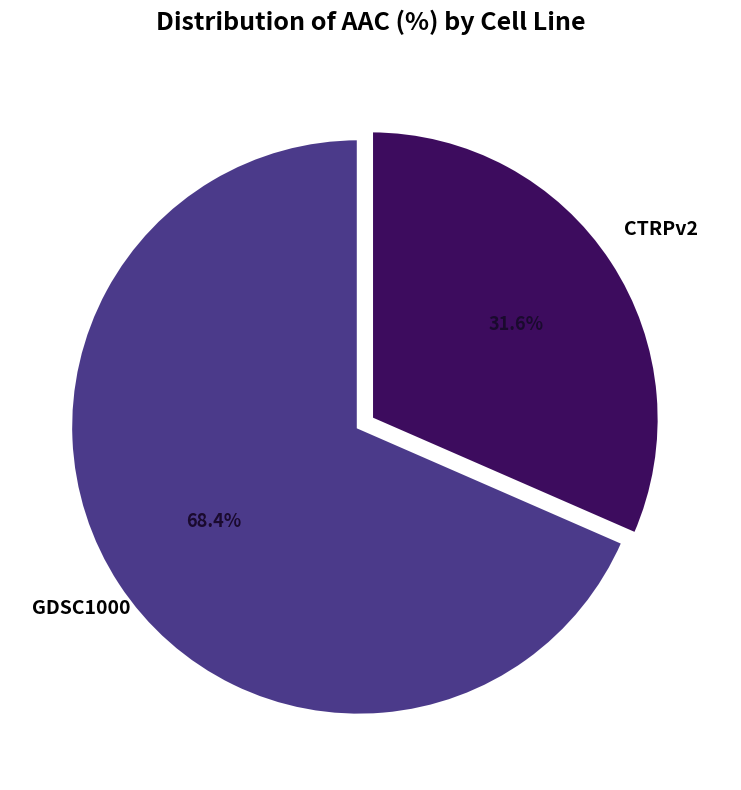

Is there a majority slice in this chart?

Yes